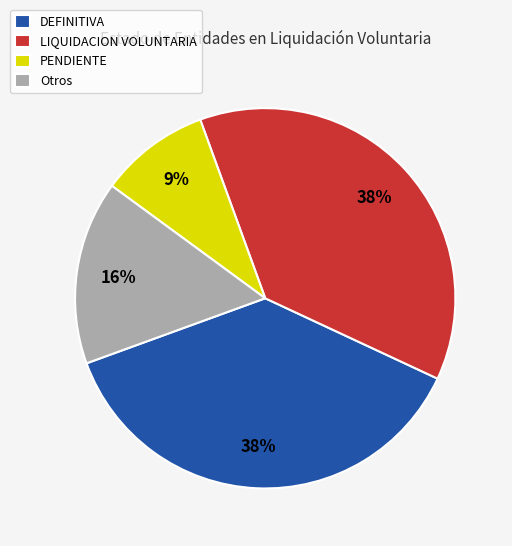

How many segments does this pie chart have?

4